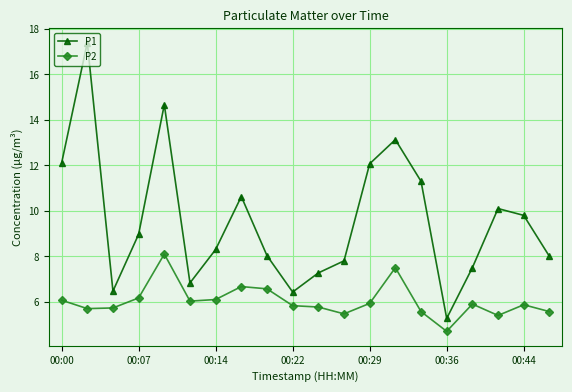

Rank the series by their maximum value, from lowest to highest.

P2, P1